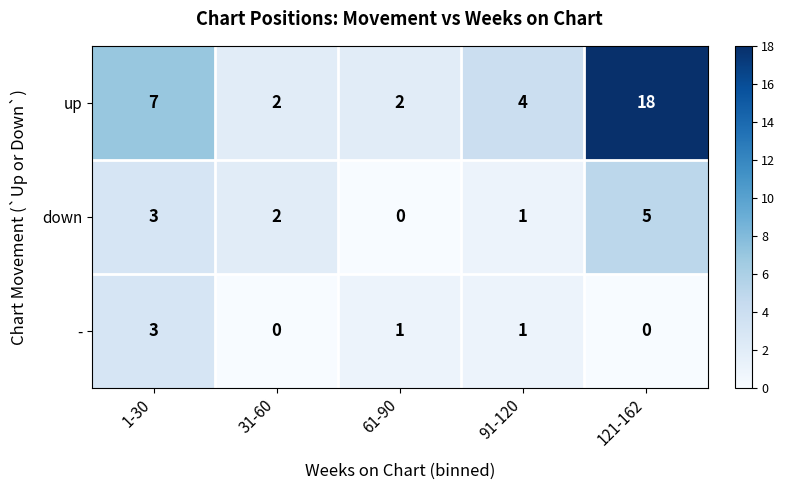

True or false: down has a value of 0 at 61-90.

True